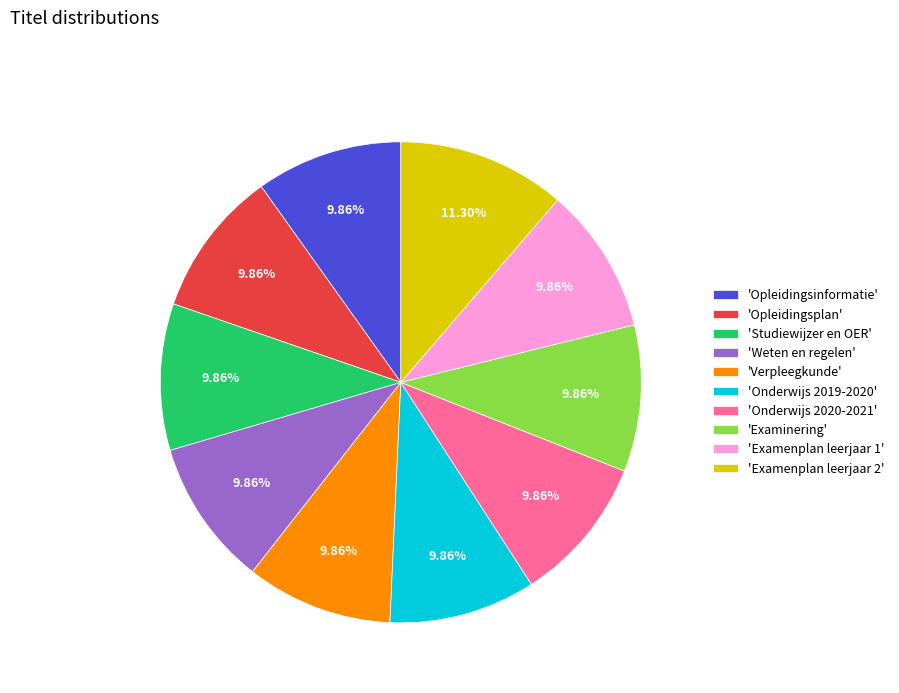

Approximately how many times larger is the value at 'Verpleegkunde' compared to 'Examinering'?

1.0